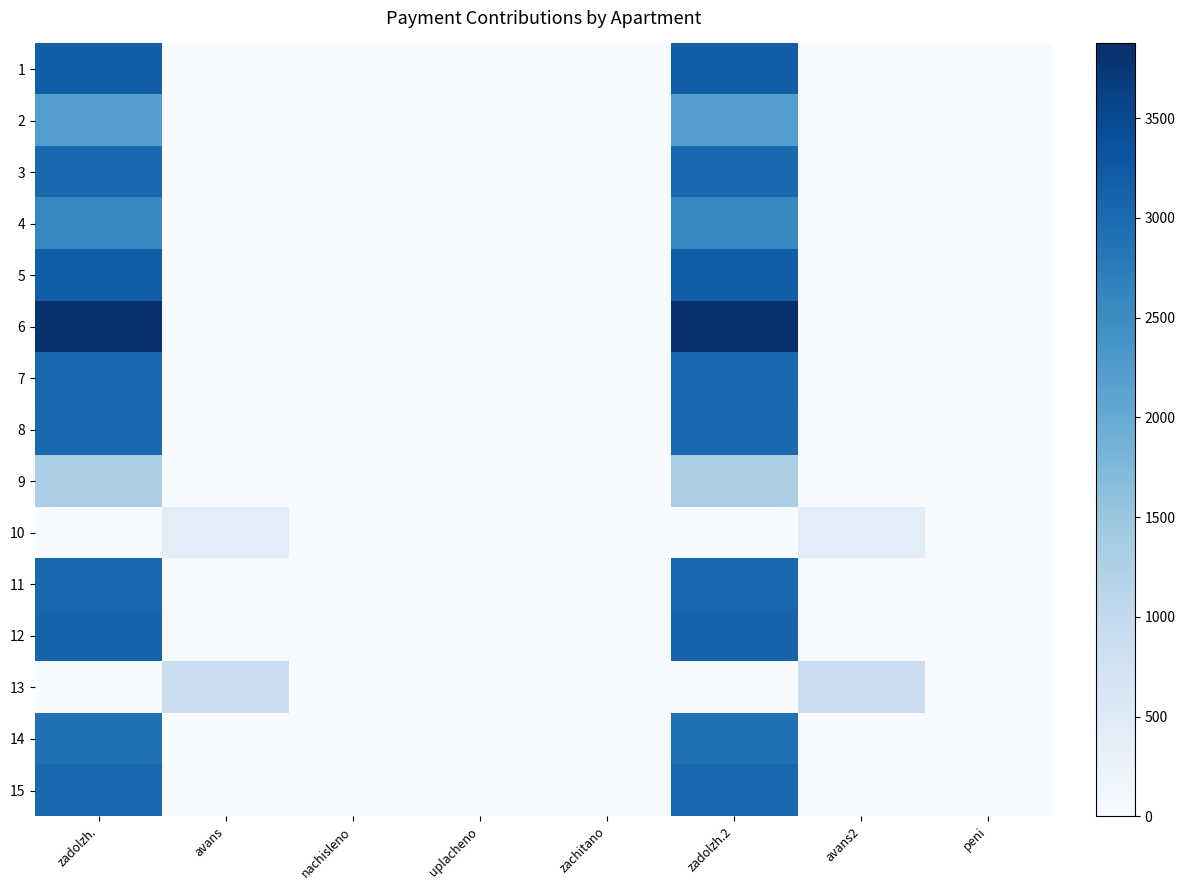

Between avans and zachitano, which is larger?

avans